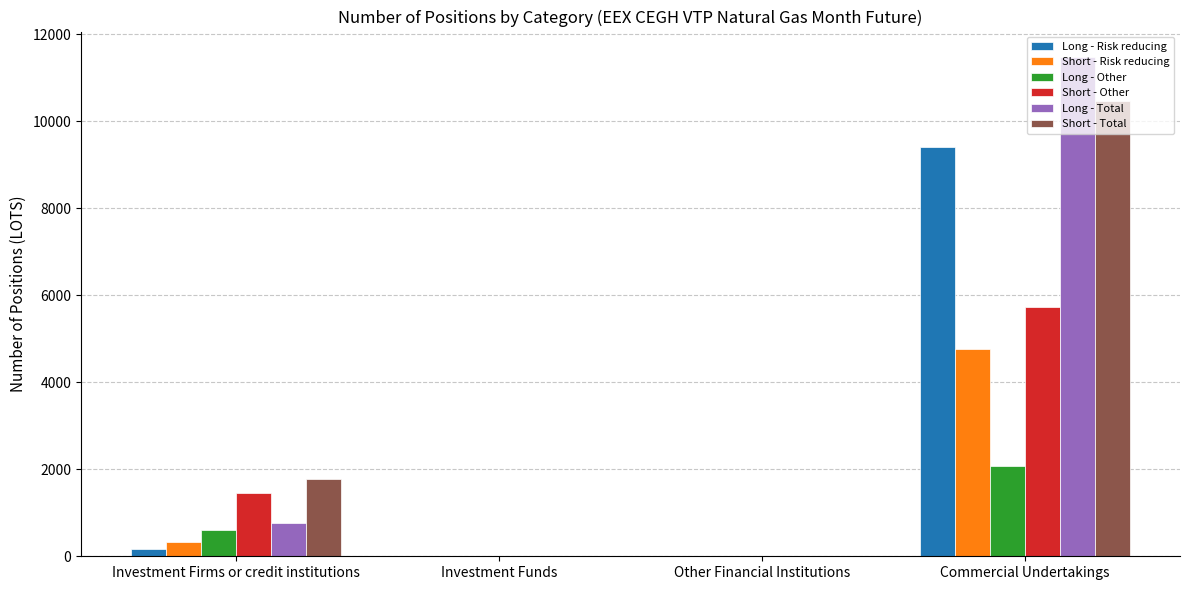

How many groups of bars are there?

4